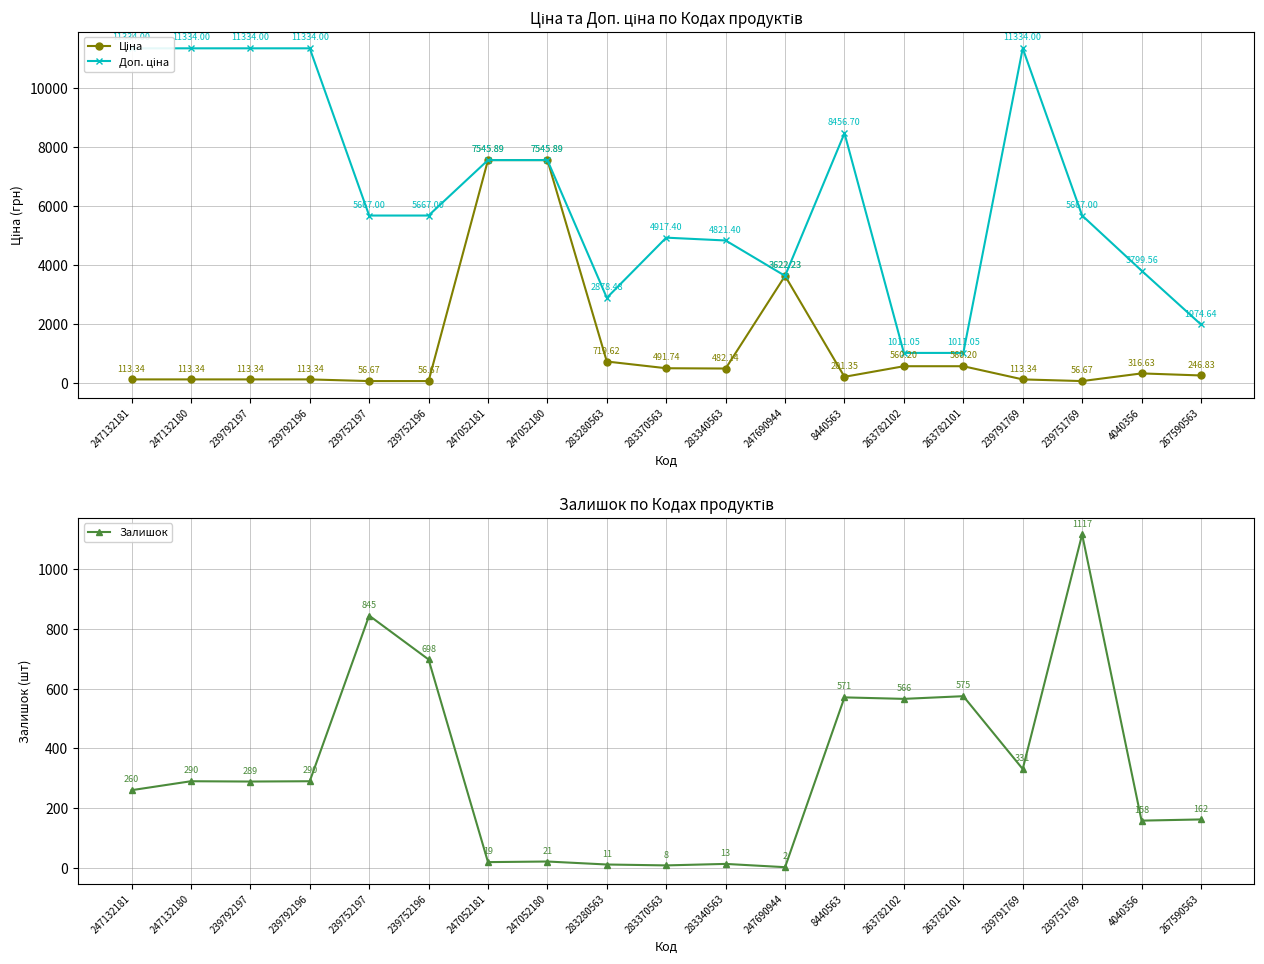

The value of Ціна at 283280563 is 719.6. True or false?

True